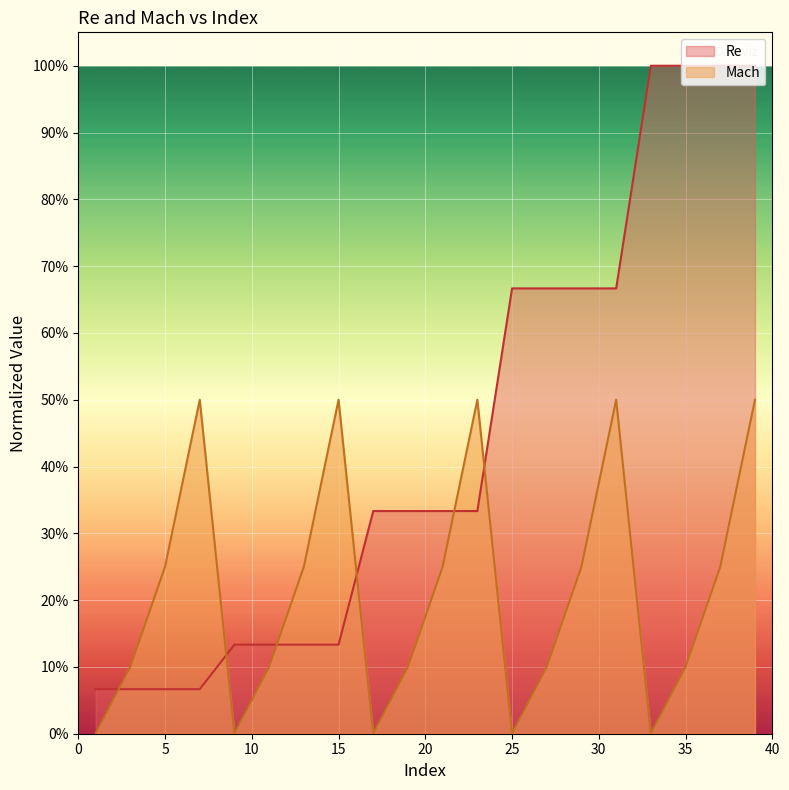

What is the sum of the Mach values at 39 and 1?

0.5